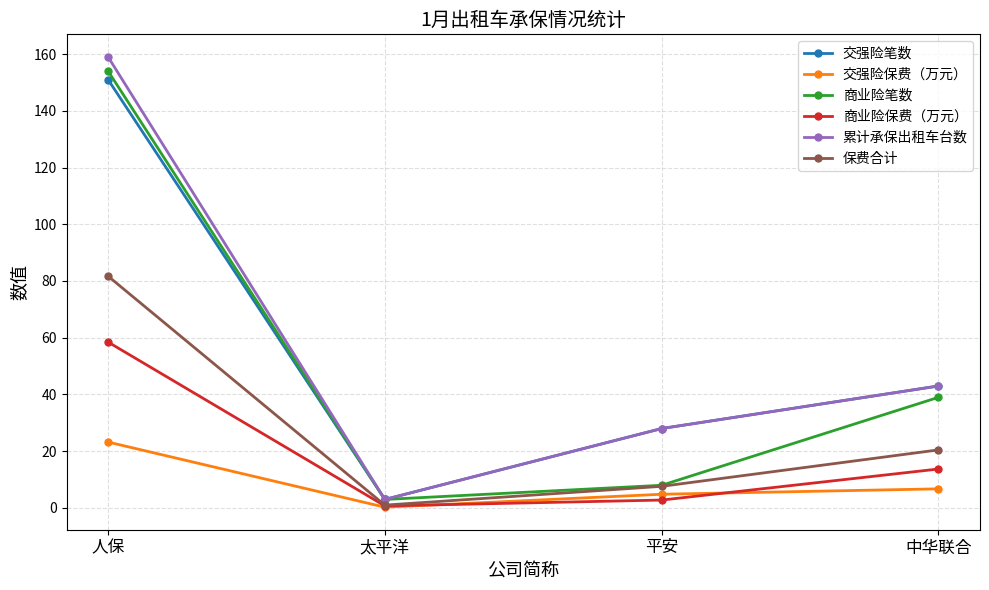

Reading left to right, what are all the values shown in this chart?

交强险笔数: 人保=151.0	太平洋=3.0	平安=28.0	中华联合=43.0
交强险保费（万元）: 人保=23.2	太平洋=0.3	平安=4.8	中华联合=6.7
商业险笔数: 人保=154.0	太平洋=3.0	平安=8.0	中华联合=39.0
商业险保费（万元）: 人保=58.5	太平洋=0.7	平安=2.8	中华联合=13.7
累计承保出租车台数: 人保=159.0	太平洋=3.0	平安=28.0	中华联合=43.0
保费合计: 人保=81.7	太平洋=1.0	平安=7.6	中华联合=20.5